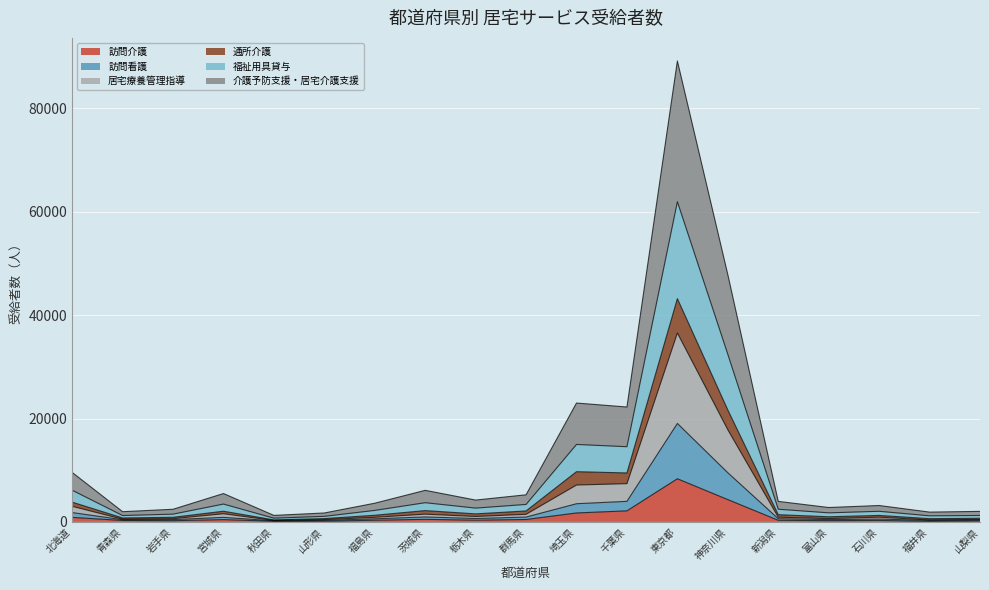

What is the sum of the 訪問看護 values at 埼玉県 and 茨城県?

2248